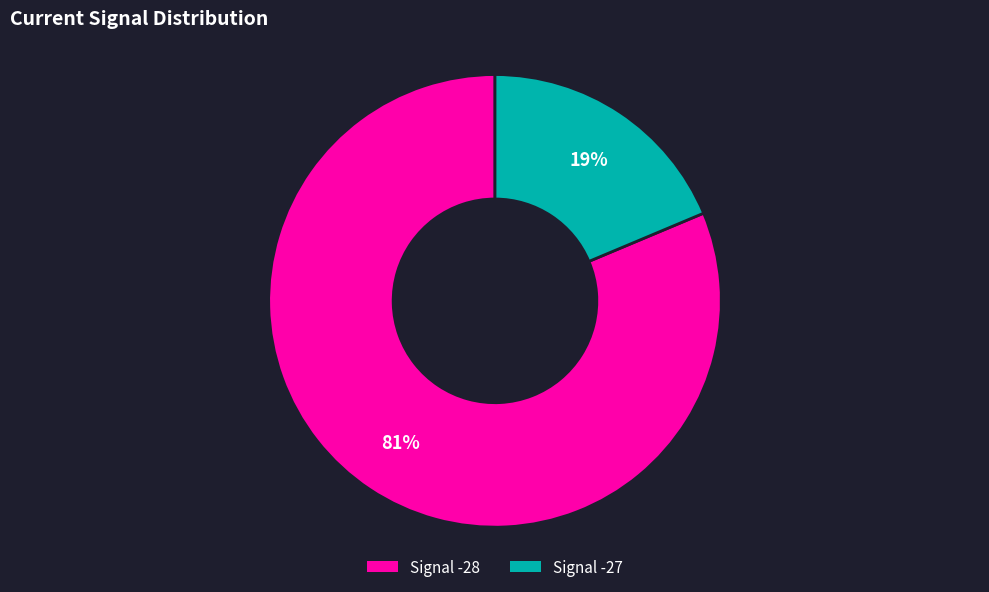

Does any single category account for the majority?

Yes